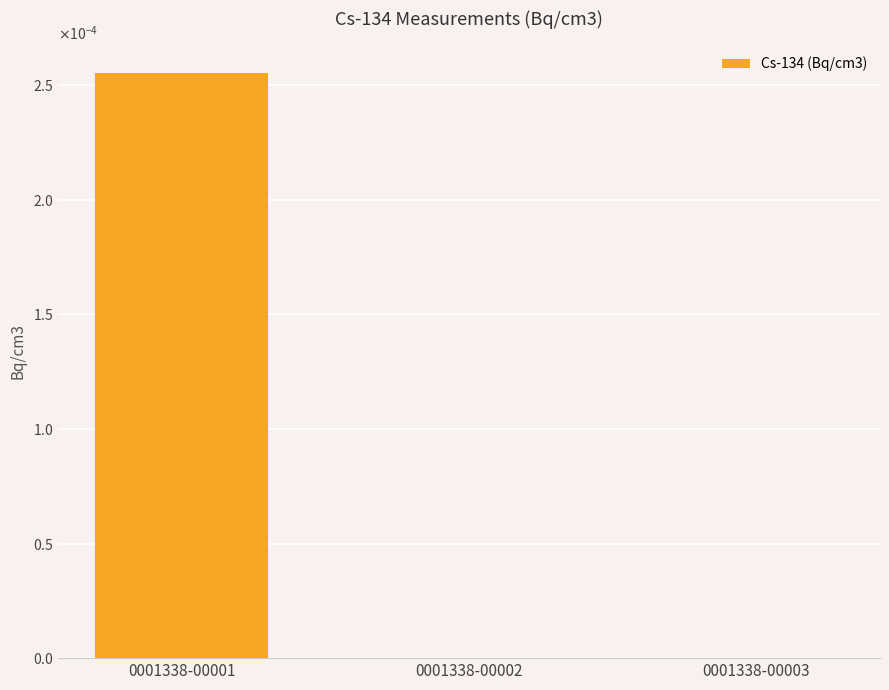

Are the bars horizontal?

No